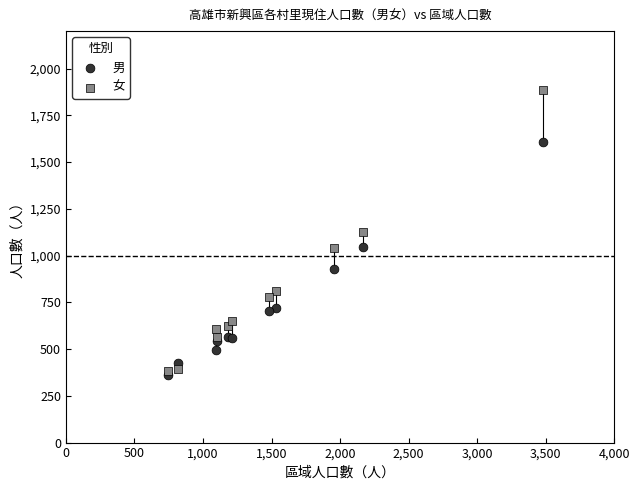

Which series contains the highest Y value?

女